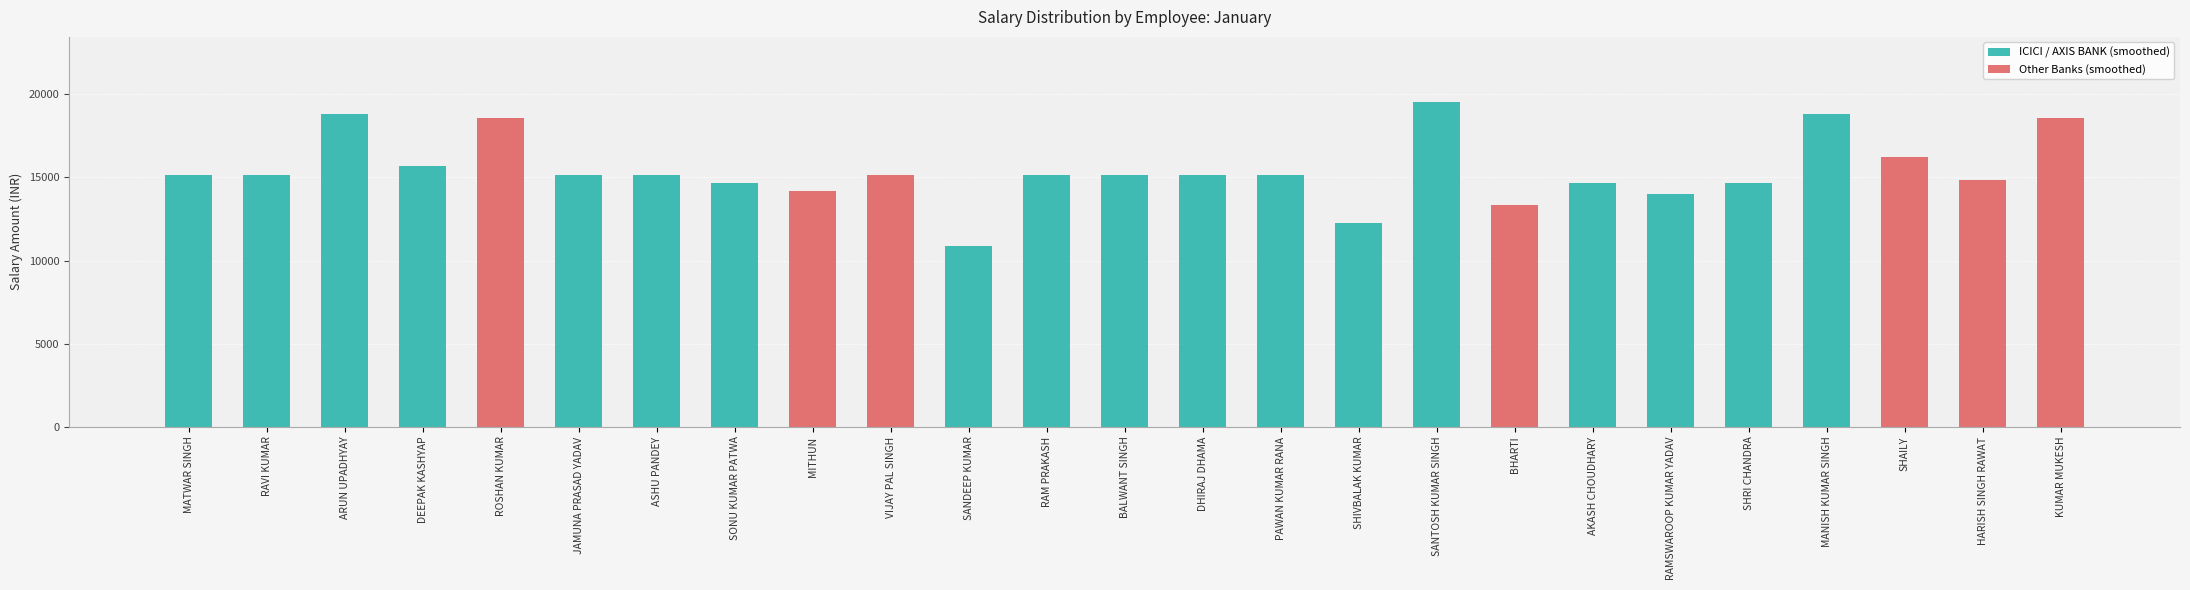

The value of Other Banks (smoothed) at DHIRAJ DHAMA is 0. True or false?

True